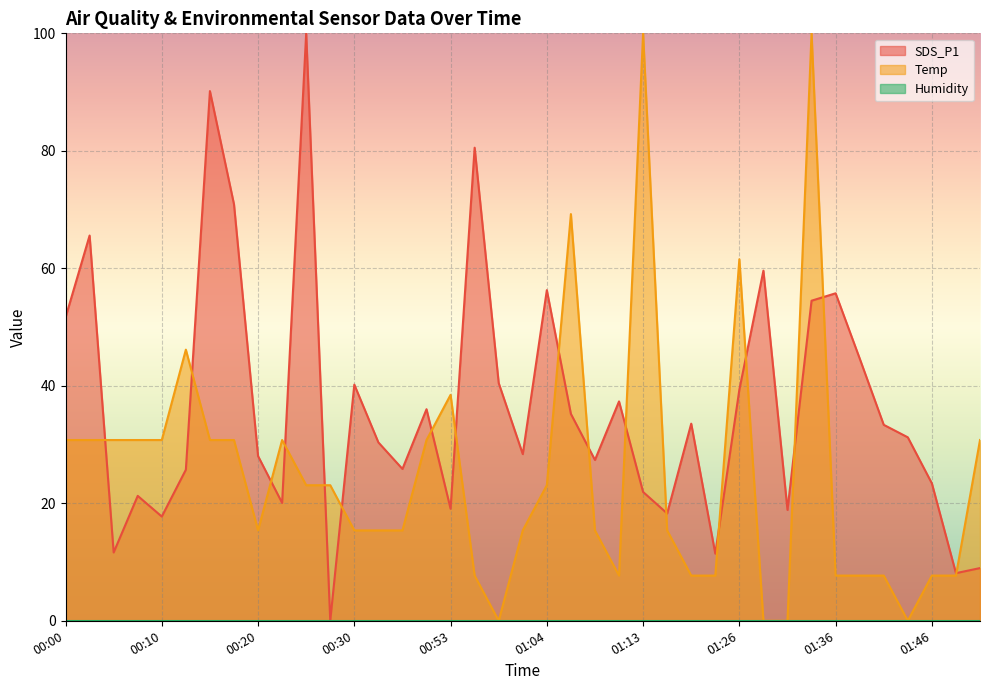

What is the value of the SDS_P1 point at the 20th from the left?

28.4